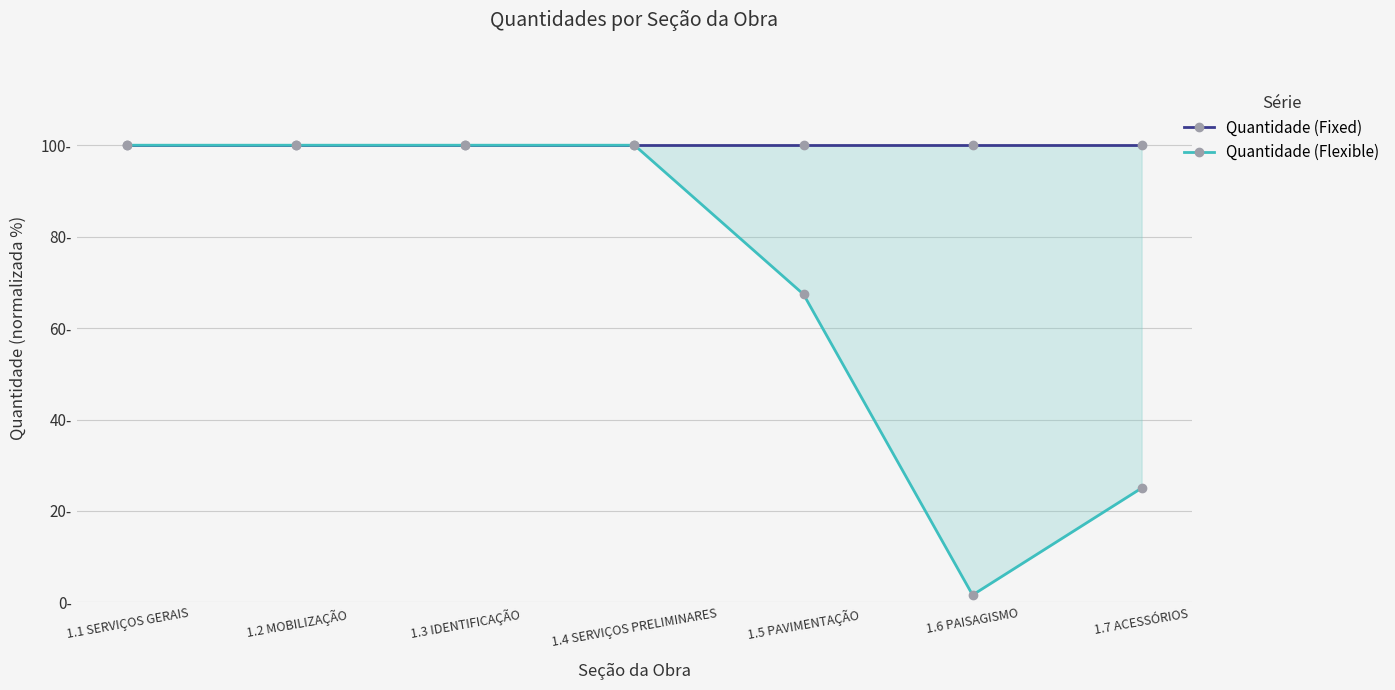

Between 1.7 ACESSÓRIOS and 1.3 IDENTIFICAÇÃO, which is larger?

1.7 ACESSÓRIOS